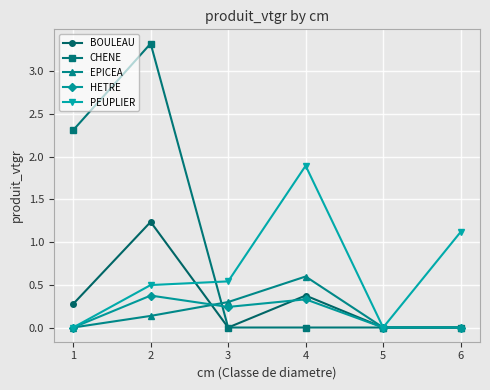

What is the value of the HETRE point at the 4th from the left?

0.3